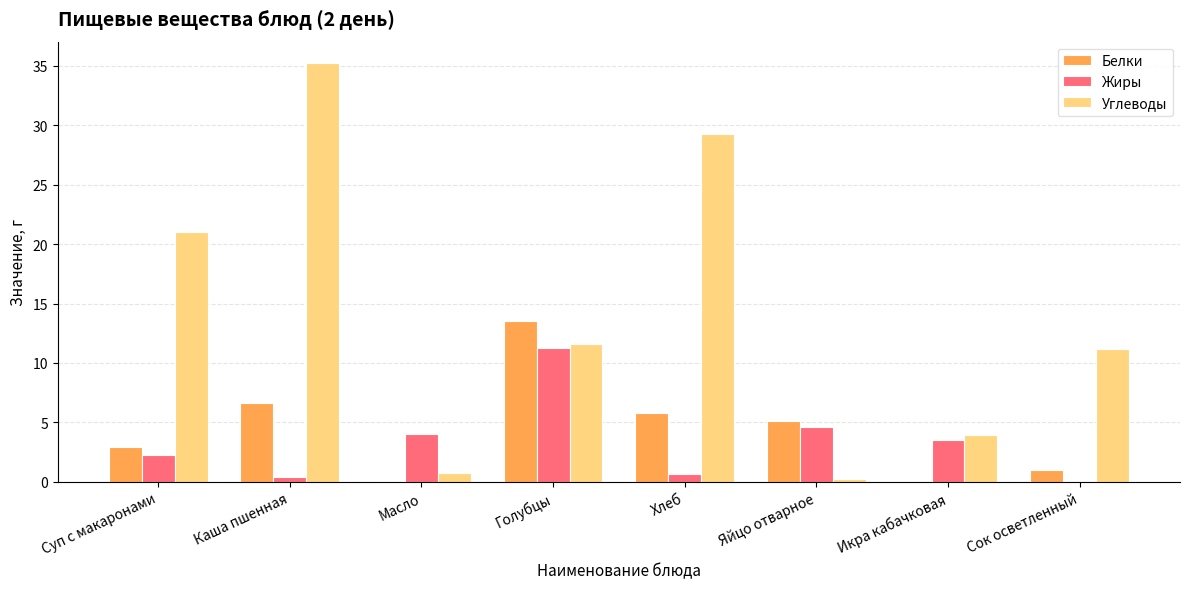

The Белки series shows 2.9 at Суп с макаронами. True or false?

True